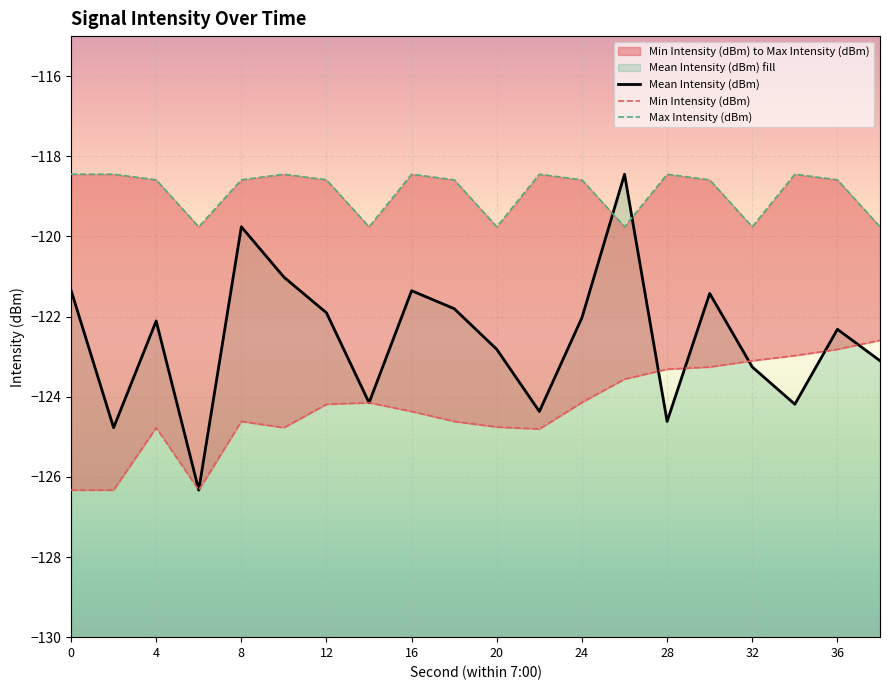

True or false: Max Intensity (dBm) and Min Intensity (dBm) intersect in this chart.

False